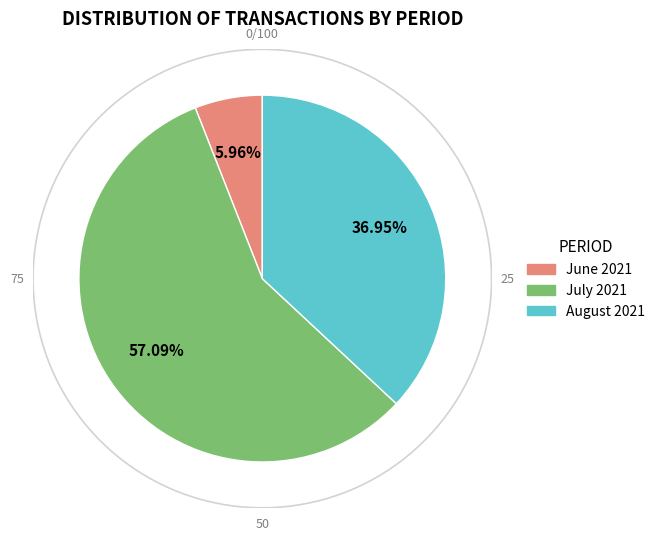

Is 26230 the majority of the pie?

No